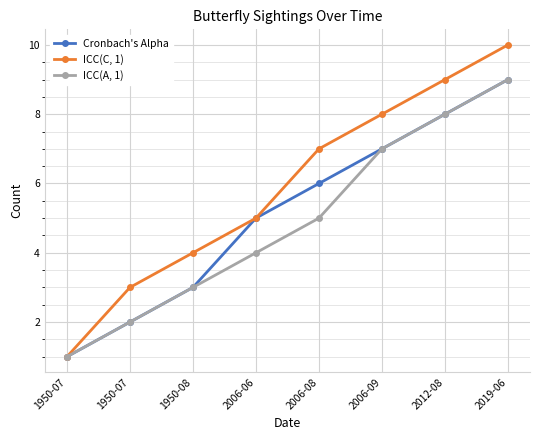

Count the ICC(A, 1) values in the range 3 to 8.

5